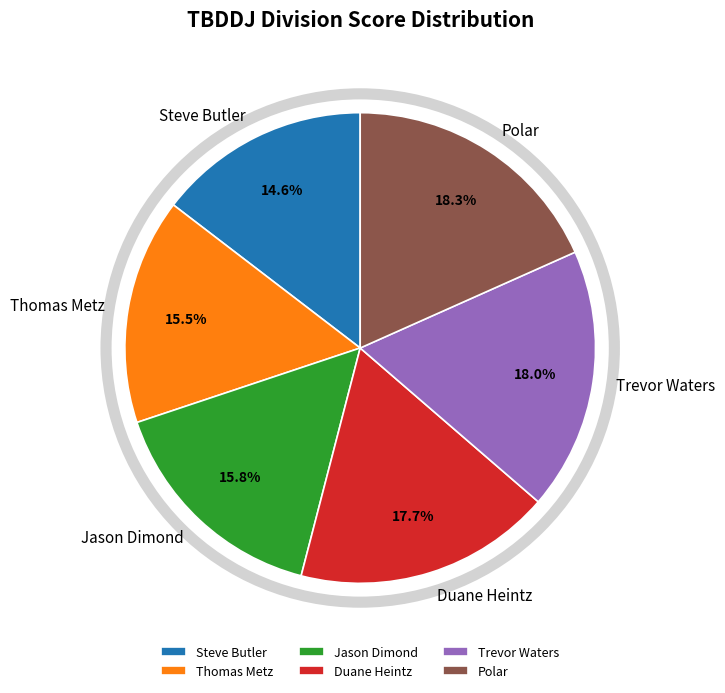

Does Trevor Waters account for over 50% of the chart?

No